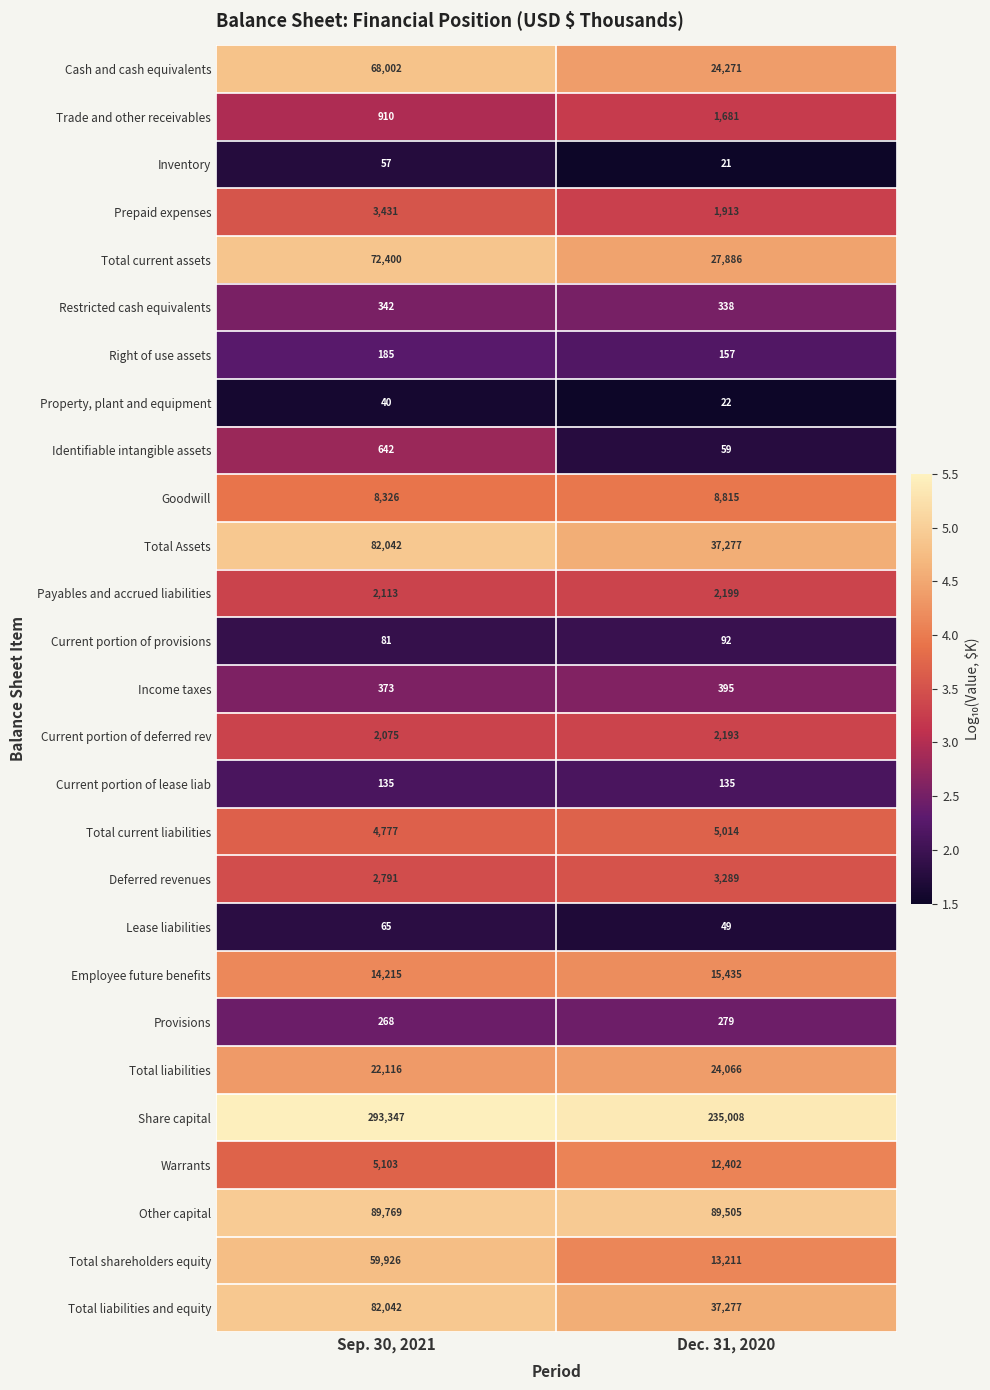

What is the total value across all series at Dec. 31, 2020?

542989